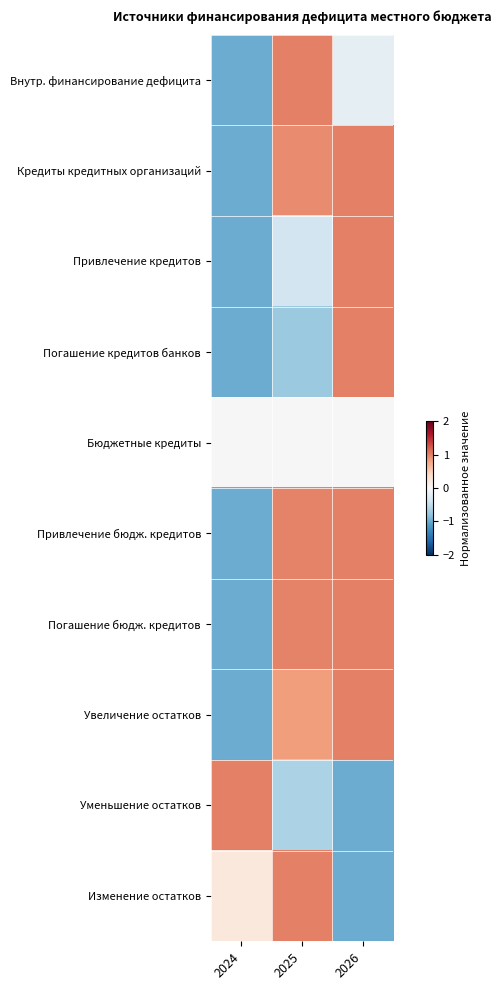

Which series changed the most between 2025 and 2026?

Изменение остатков